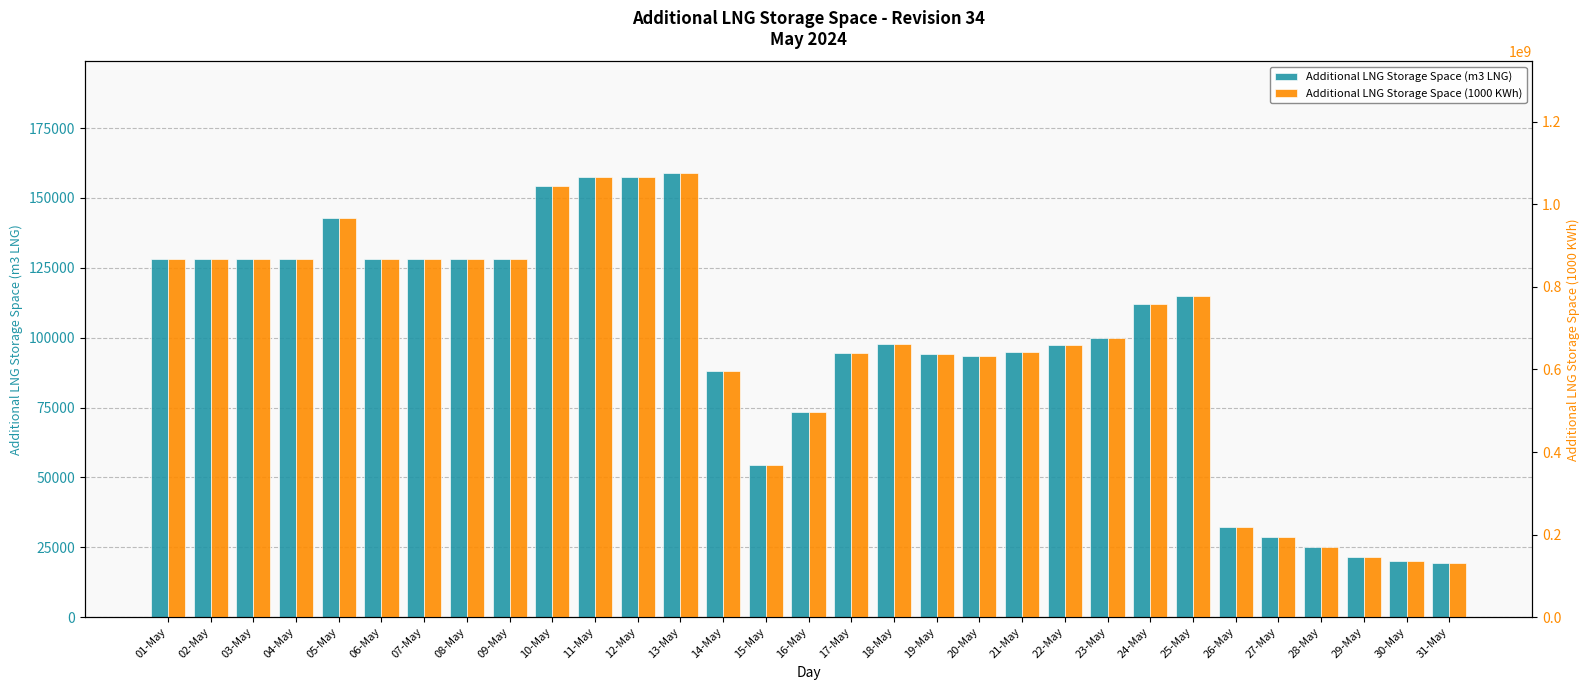

How many data points does each series have?

31